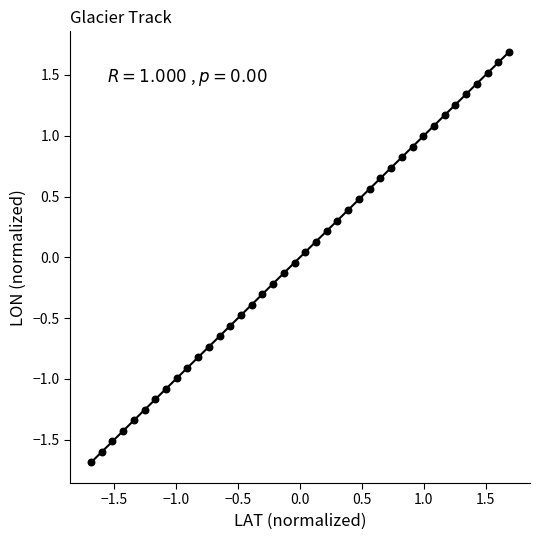

What is the range of X values (max minus min)?

3.4